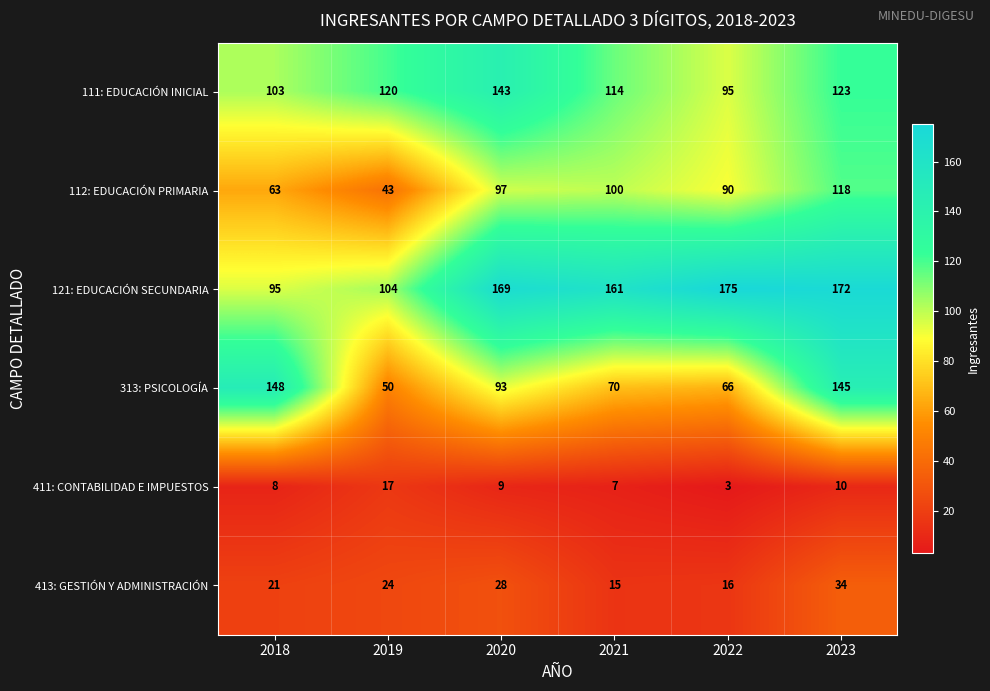

What is the approximate value of 112: EDUCACIÓN PRIMARIA at 2018?

63